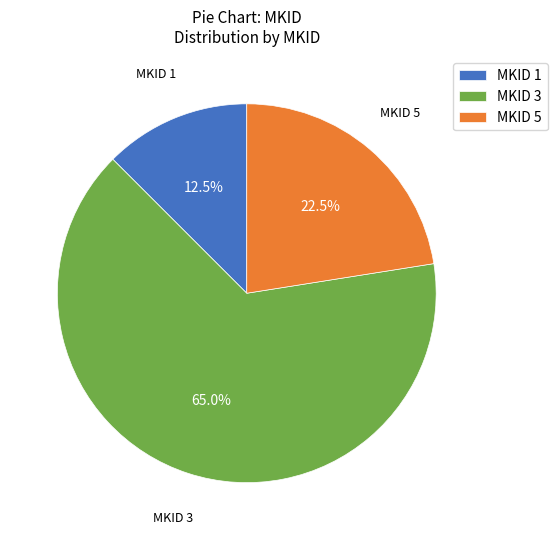

What is the majority slice?

MKID 3